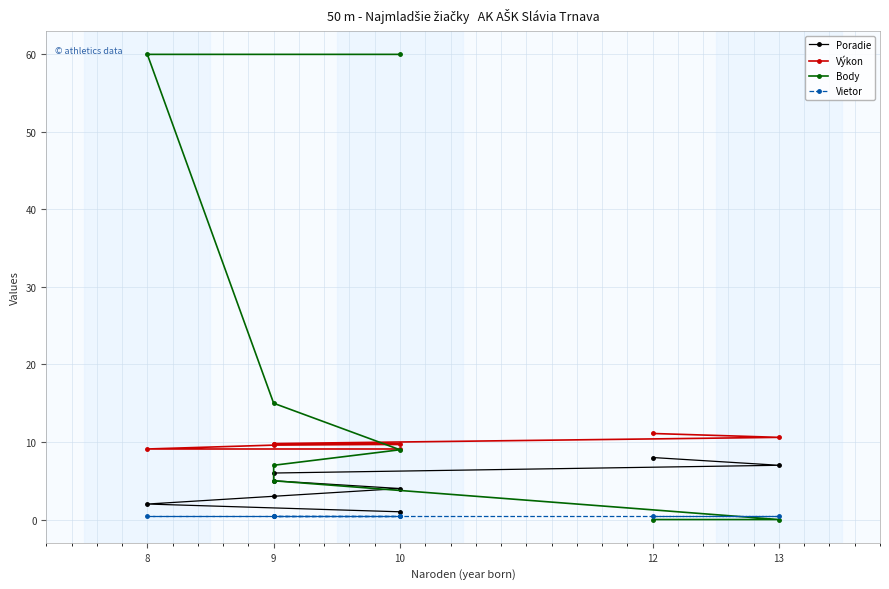

The value of Body at 8 is 80.5. True or false?

False